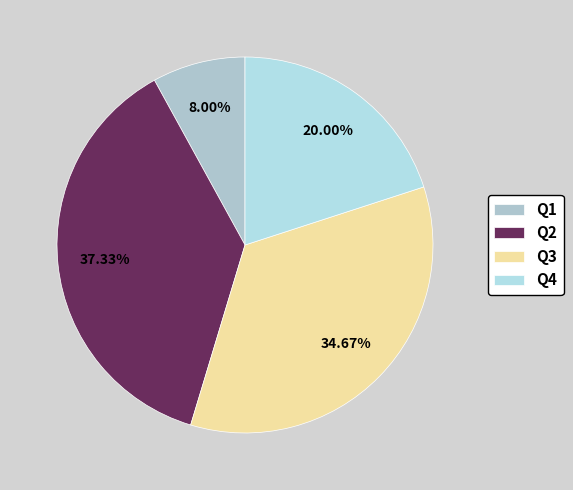

How many segments does this pie chart have?

4